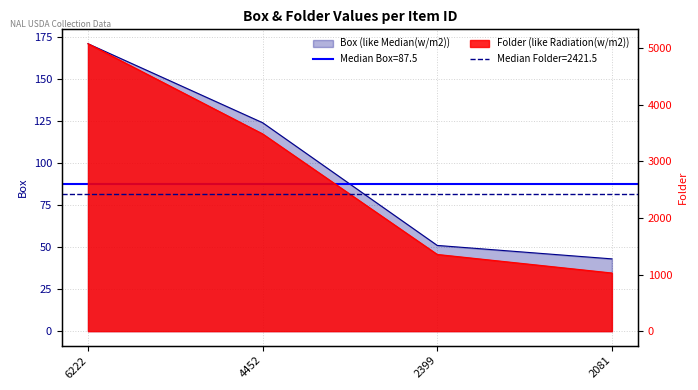

At how many categories does at least one series exceed 2646?

2